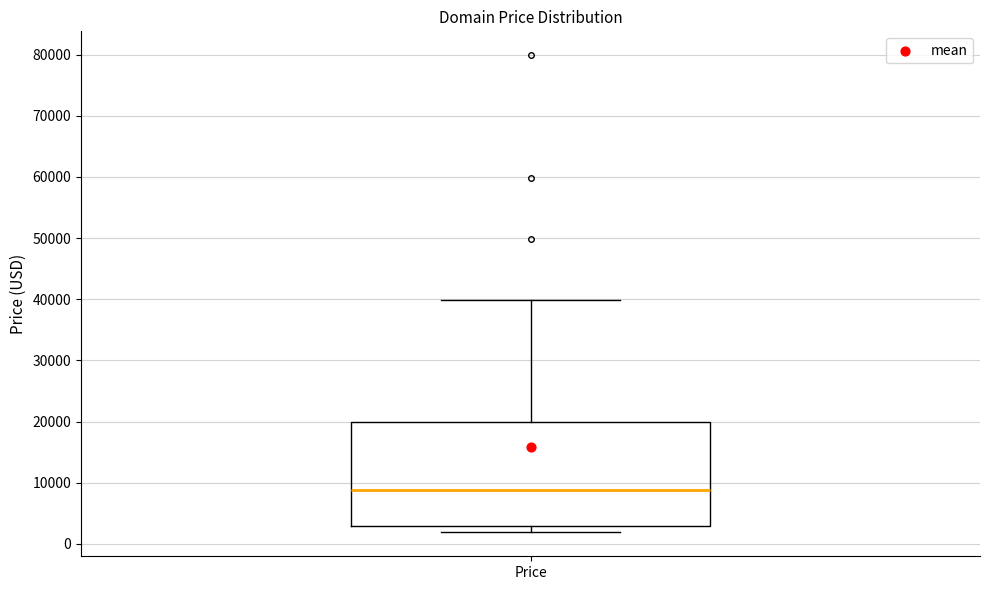

Read this box plot against the y-axis: the position of the median line, the range covered by the box, and the ends of both whiskers. The values are not printed on the chart, so give them approximately, as read against the axis.

median 9000, box 3000 to 20000, whiskers 2000 to 40000